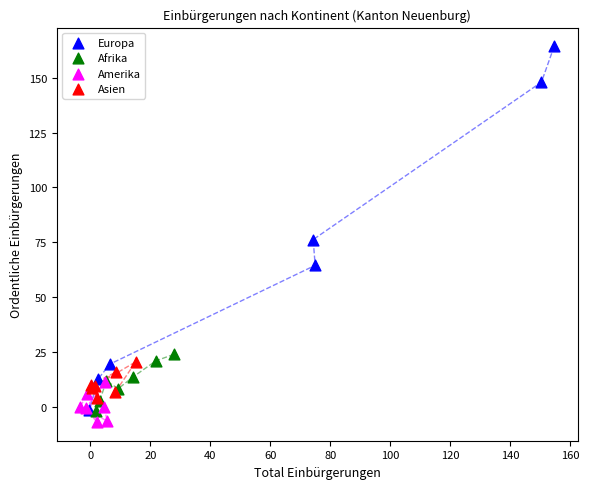

Which series reaches the maximum Y coordinate?

Europa